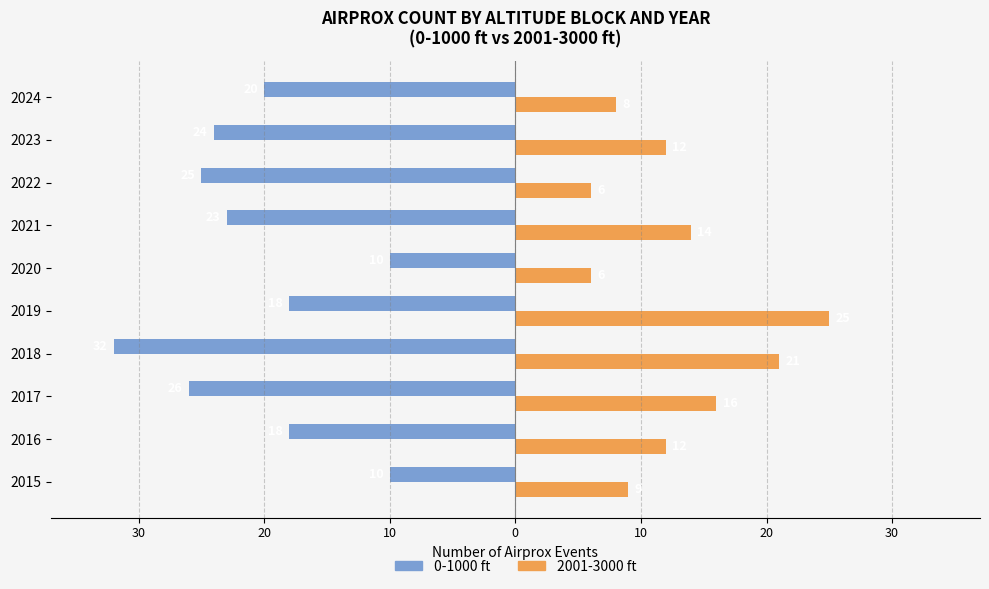

What are all the series names shown in the legend?

0-1000 ft, 2001-3000 ft